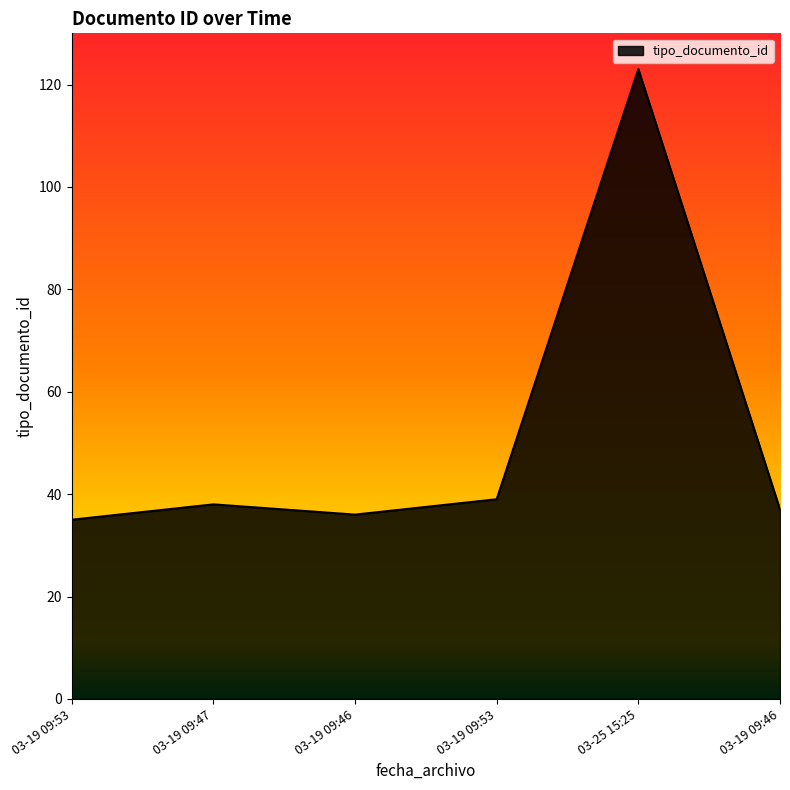

Where is the first local minimum?

03-19 09:46